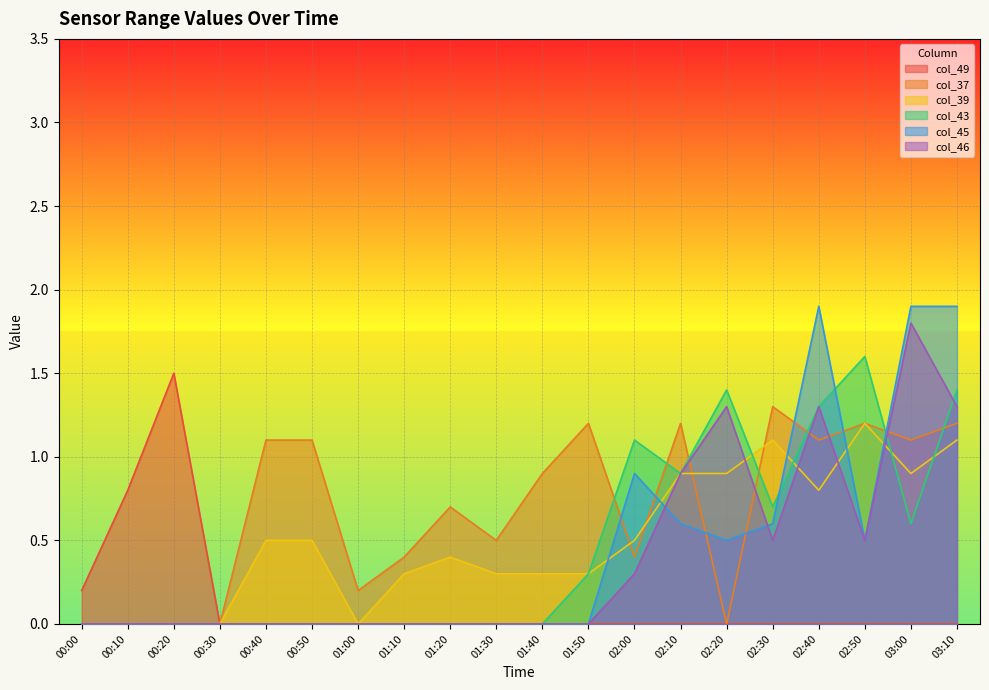

List the labels in order of col_46 value, largest first.

03:00, 02:20, 02:40, 03:10, 02:10, 02:30, 02:50, 02:00, 00:00, 00:10, 00:20, 00:30, 00:40, 00:50, 01:00, 01:10, 01:20, 01:30, 01:40, 01:50